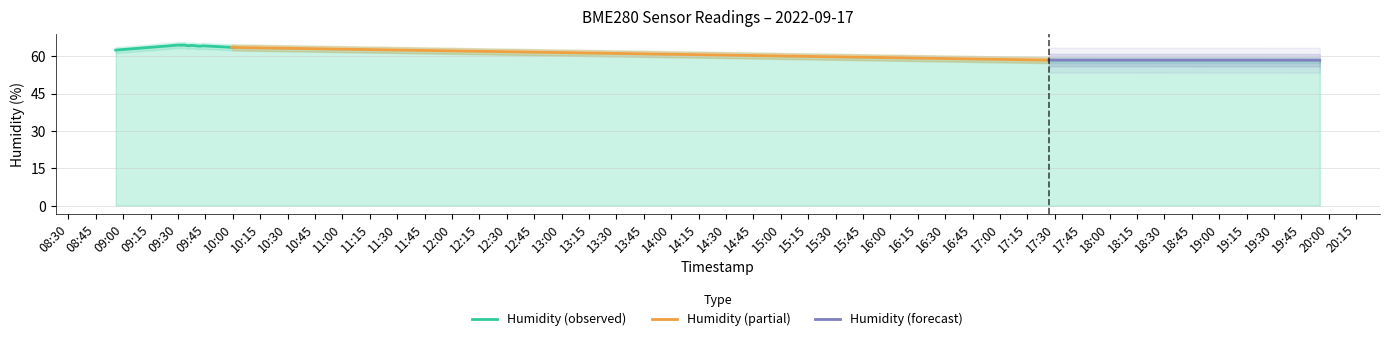

What is the value of the humidity point at the 6th from the left?

64.4